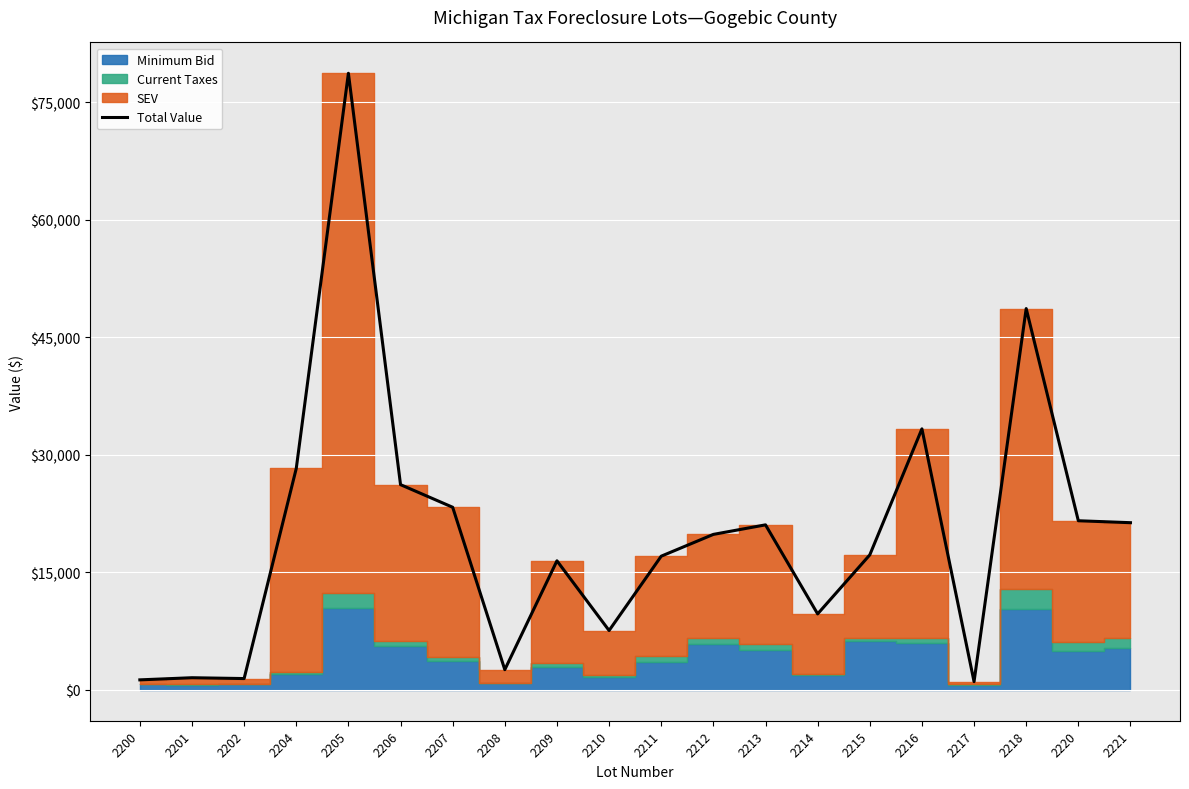

Reading left to right, what are all the values shown in this chart?

2200=1281.0	2201=1553.4	2202=1447.0	2204=28249.9	2205=78677.4	2206=26188.0	2207=23303.2	2208=2582.7	2209=16471.5	2210=7576.2	2211=17061.4	2212=19841.7	2213=21058.7	2214=9696.5	2215=17224.3	2216=33306.7	2217=1052.1	2218=48654.5	2220=21583.2	2221=21335.1